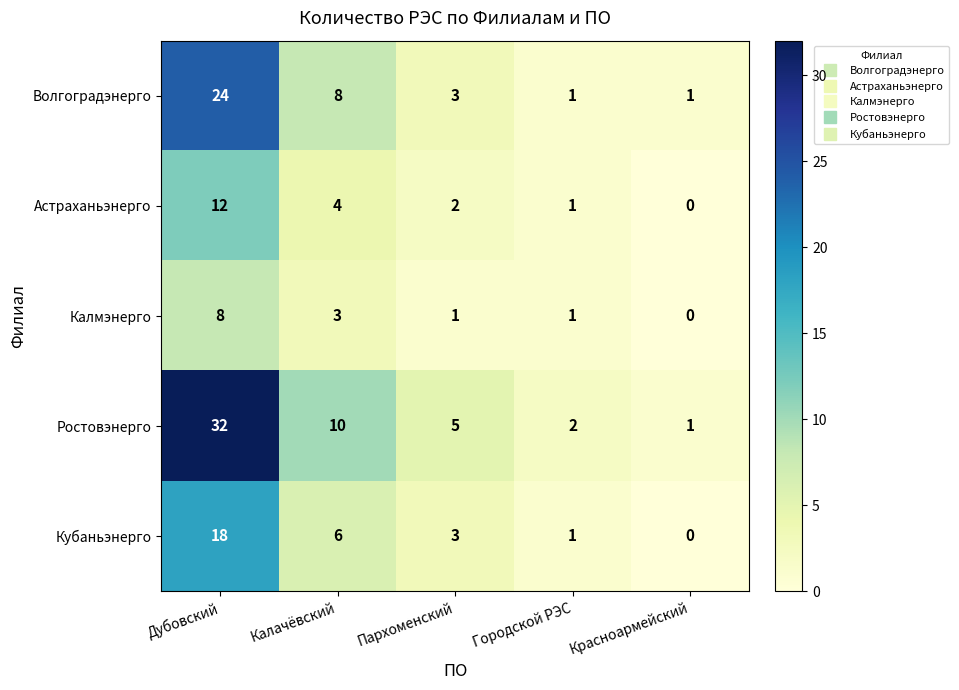

Which series changed the most between Калачёвский and Городской РЭС?

Ростовэнерго